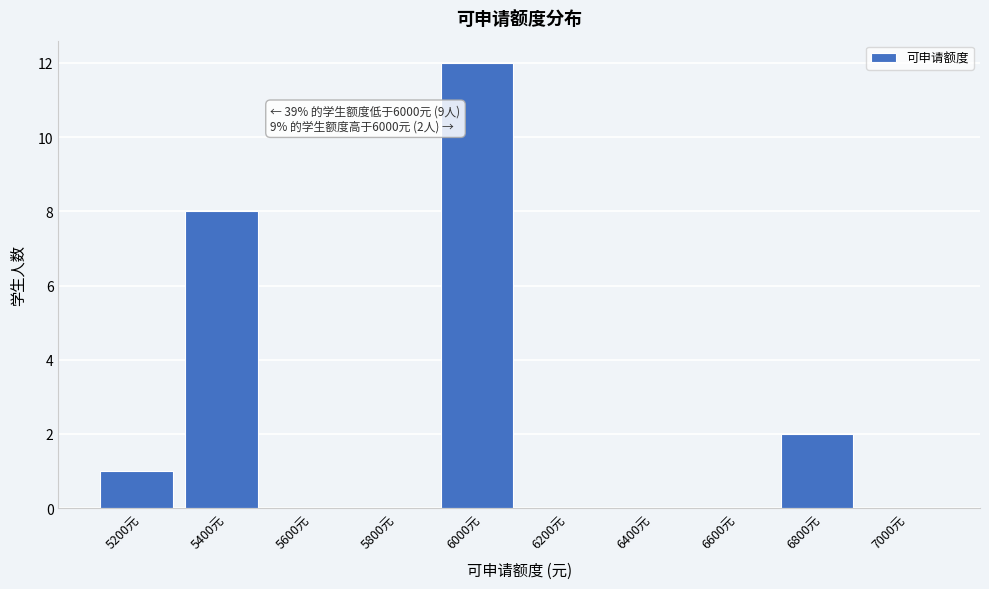

Reading left to right, list all the values displayed in this chart.

5200元=1	5400元=8	5600元=0	5800元=0	6000元=12	6200元=0	6400元=0	6600元=0	6800元=2	7000元=0